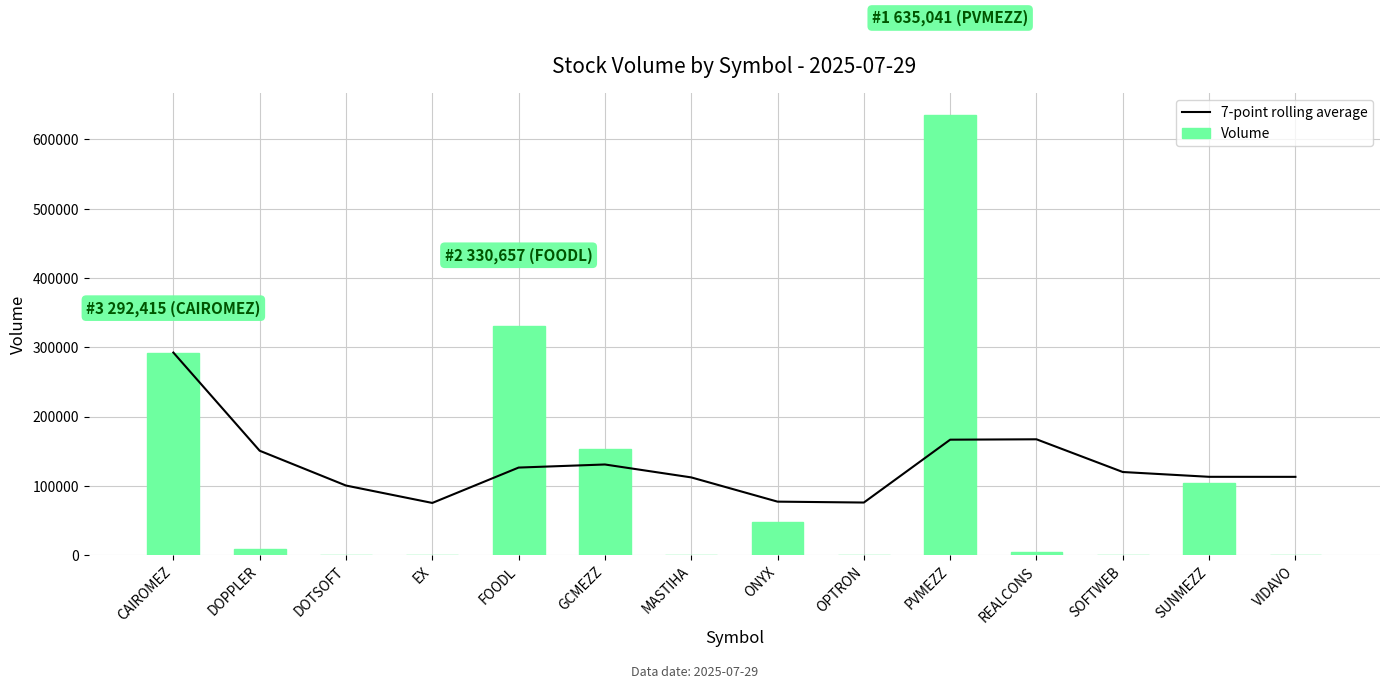

Which series has the largest total across all categories?

7-point rolling average